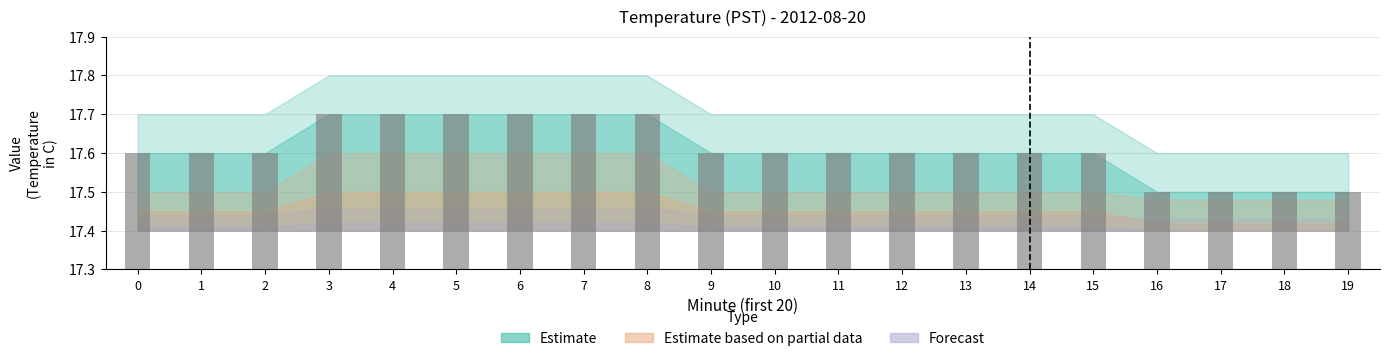

Reading right to left, what are all the values shown in this chart?

19=0.2	18=0.2	17=0.2	16=0.2	15=0.3	14=0.3	13=0.3	12=0.3	11=0.3	10=0.3	9=0.3	8=0.4	7=0.4	6=0.4	5=0.4	4=0.4	3=0.4	2=0.3	1=0.3	0=0.3